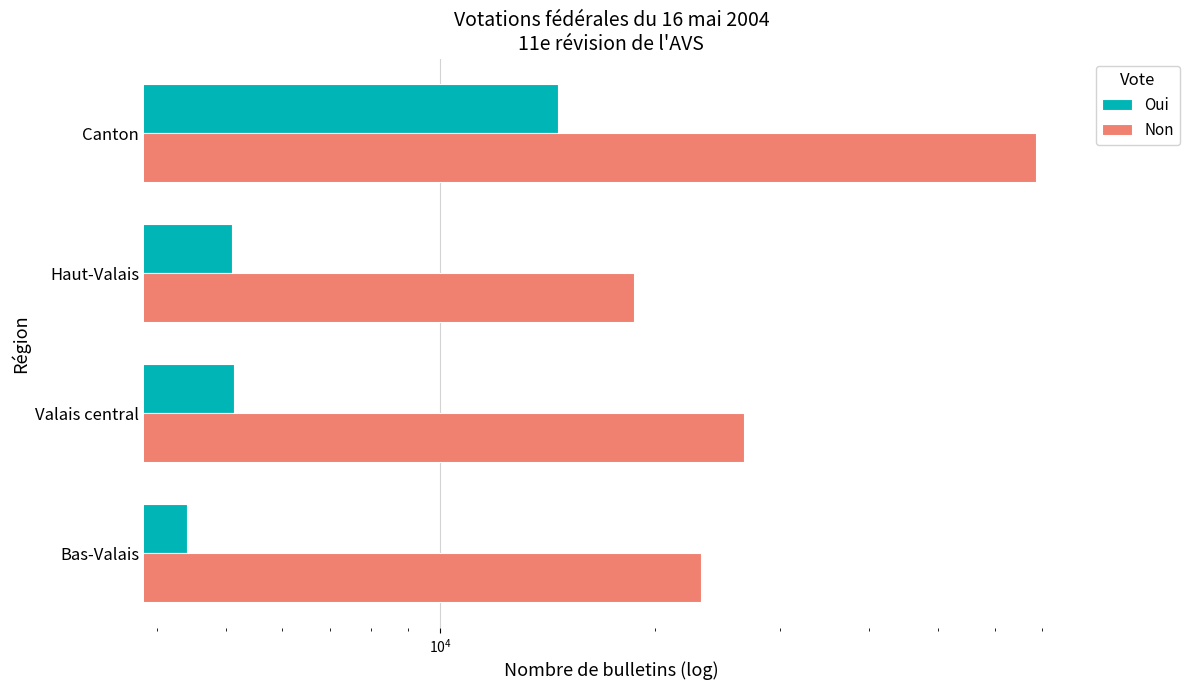

How many bars are there in each group?

2